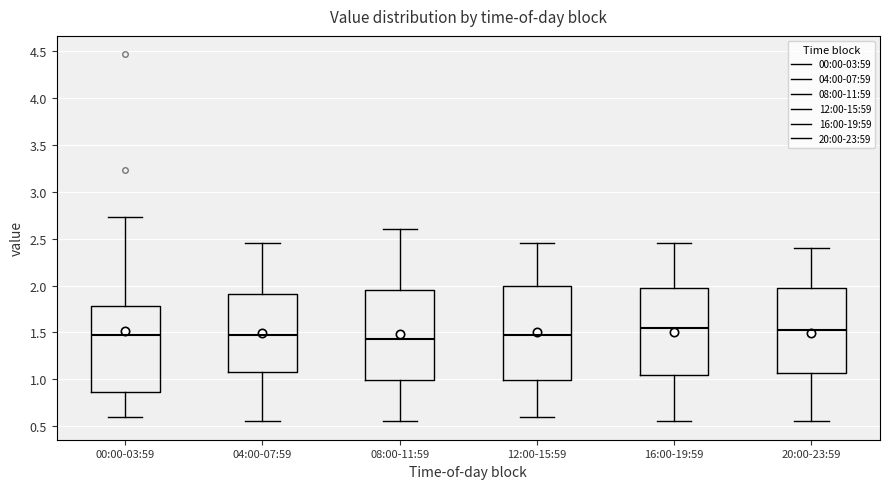

Reading left to right, transcribe this box plot: for each box, give where its median line is, the range the box spans, and where its two whiskers end, as read against the y-axis. The values are not printed on the chart, so give them approximately, as read against the axis.

00:00-03:59: median 1.45, box 0.85 to 1.80, whiskers 0.60 to 2.75
04:00-07:59: median 1.50, box 1.10 to 1.90, whiskers 0.55 to 2.45
08:00-11:59: median 1.45, box 1.00 to 1.95, whiskers 0.55 to 2.60
12:00-15:59: median 1.50, box 1.00 to 2.00, whiskers 0.60 to 2.45
16:00-19:59: median 1.55, box 1.05 to 2.00, whiskers 0.55 to 2.45
20:00-23:59: median 1.55, box 1.05 to 2.00, whiskers 0.55 to 2.40